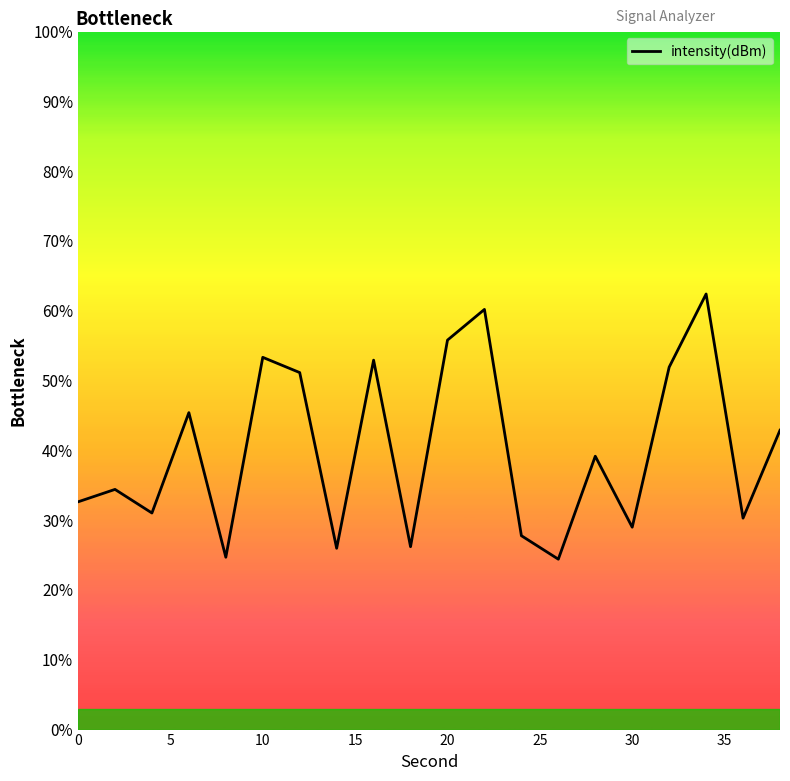

How many points are higher than both their immediate neighbors (excluding endpoints)?

7